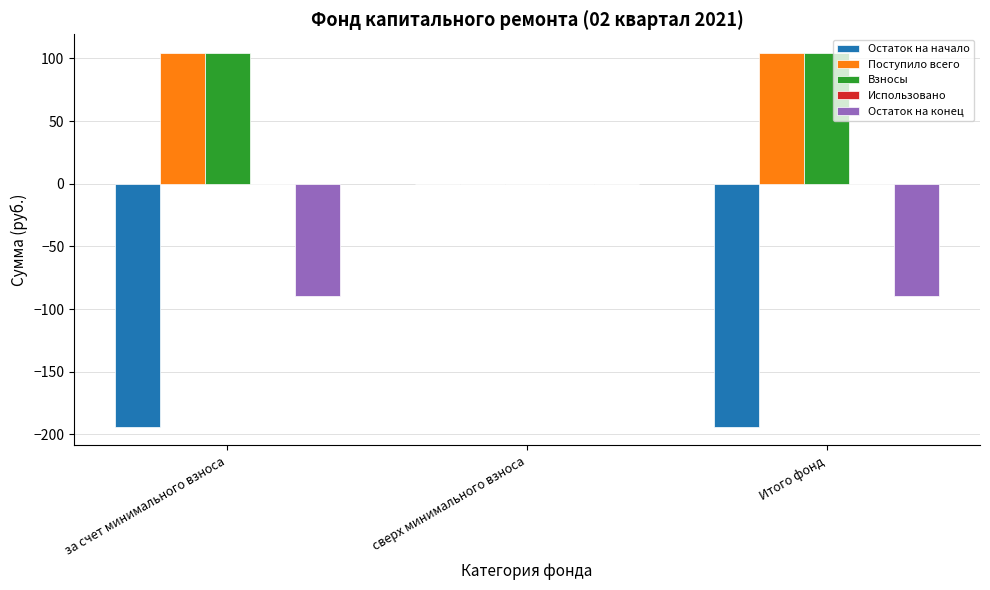

What is the highest value of the Взносы series?

104.4